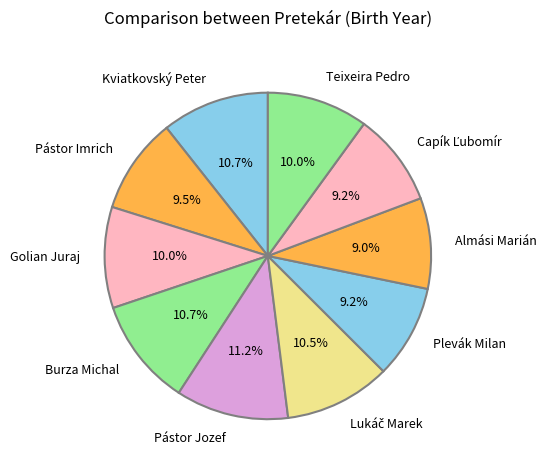

Is Kviatkovský Peter the majority of the pie?

No